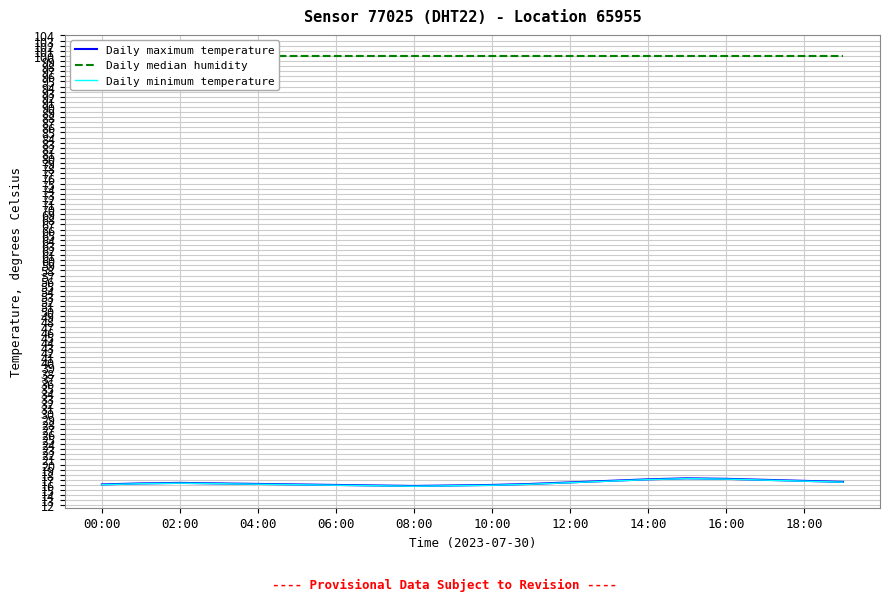

Does the chart display data point markers on the line(s)?

No